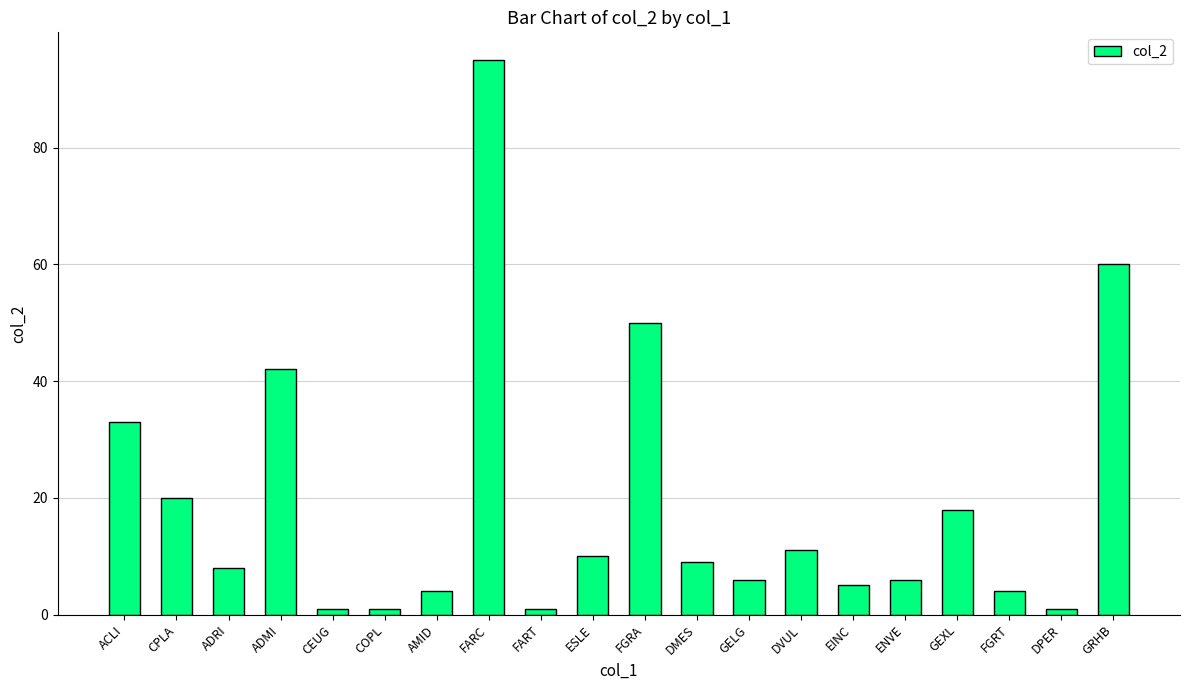

Reading left to right, what are all the values shown in this chart?

ACLI=33	CPLA=20	ADRI=8	ADMI=42	CEUG=1	COPL=1	AMID=4	FARC=95	FART=1	ESLE=10	FGRA=50	DMES=9	GELG=6	DVUL=11	EINC=5	ENVE=6	GEXL=18	FGRT=4	DPER=1	GRHB=60